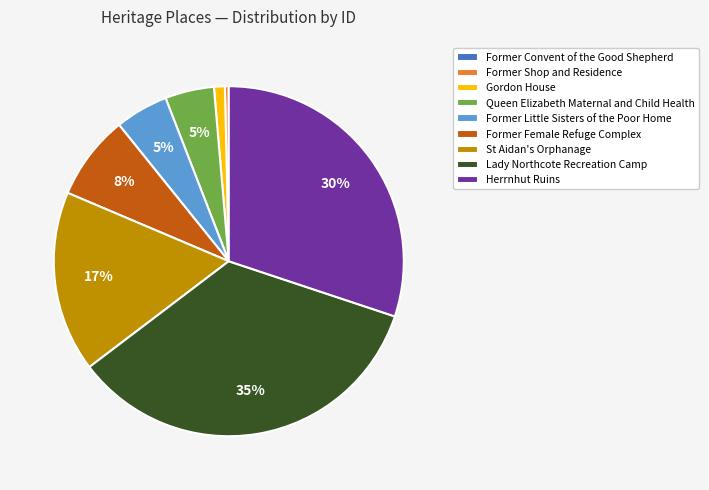

To the nearest percent, what is the difference between the largest and smallest slice percentages?

35%